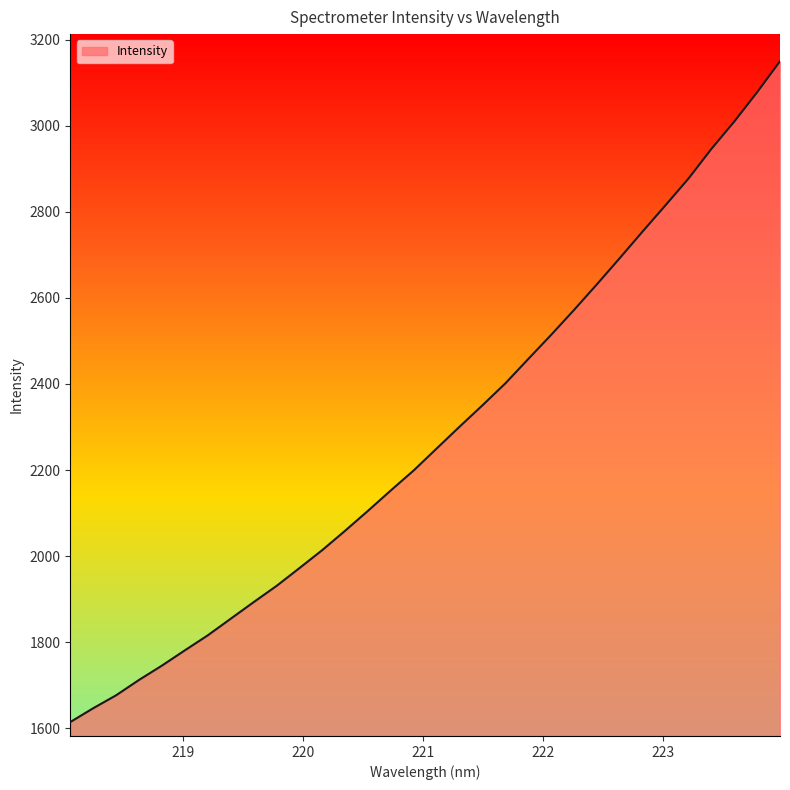

What is the greatest value displayed?

3149.6